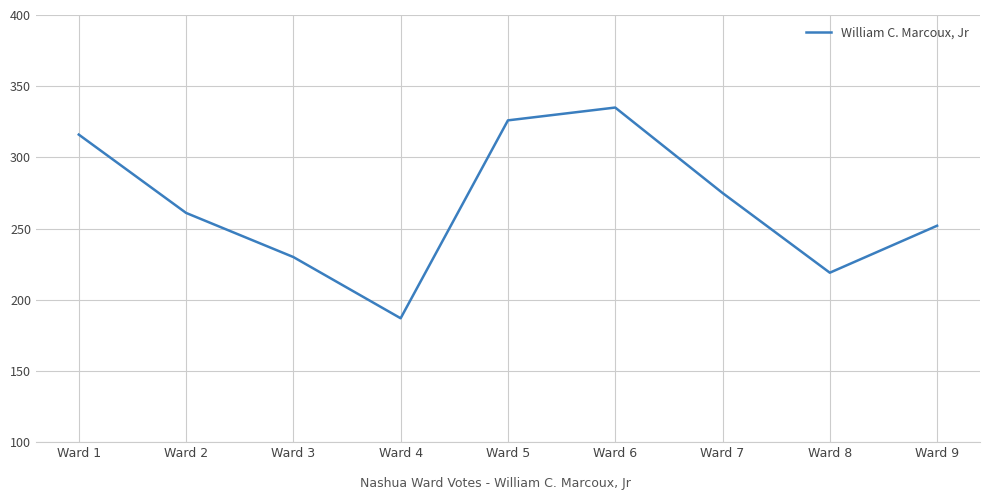

List the labels in order of value, largest first.

Ward 6, Ward 5, Ward 1, Ward 7, Ward 2, Ward 9, Ward 3, Ward 8, Ward 4